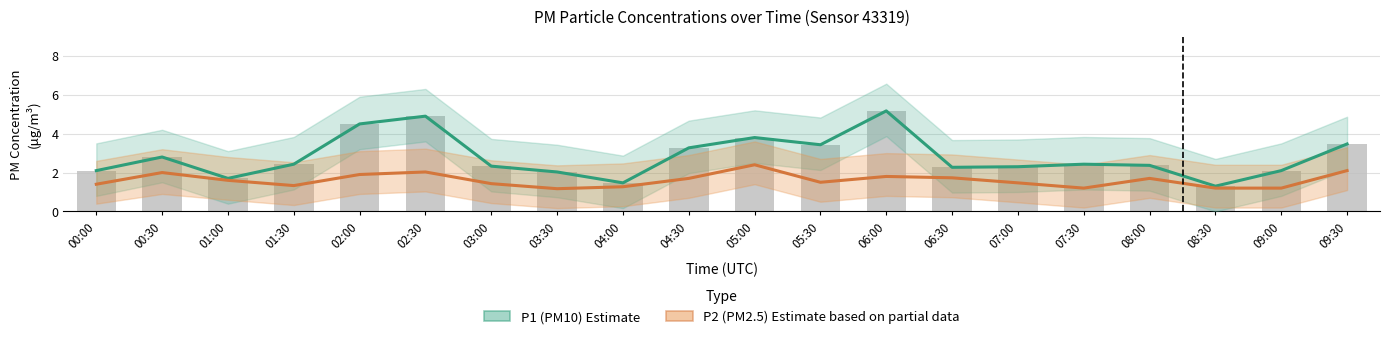

Between 02:00 and 06:00, which series saw the biggest shift?

P1 (PM10) Estimate